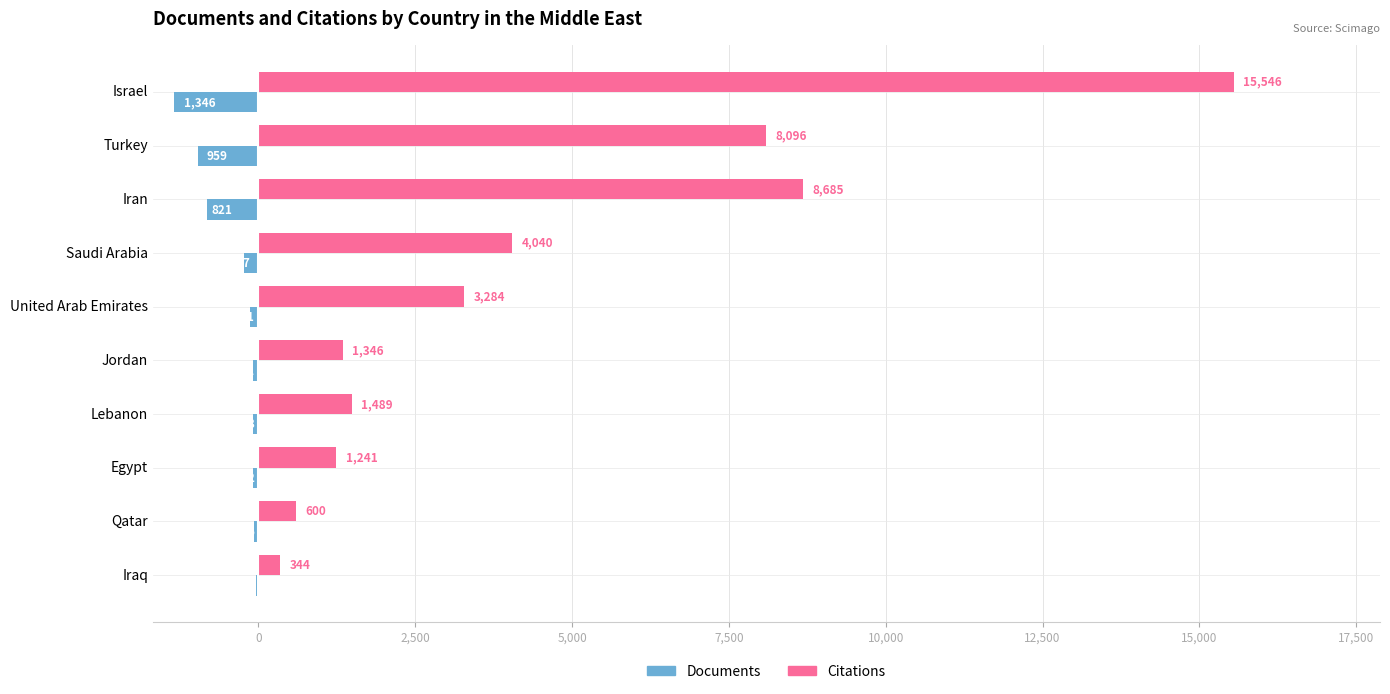

Is it true that Citations equals 15546 at Israel?

True